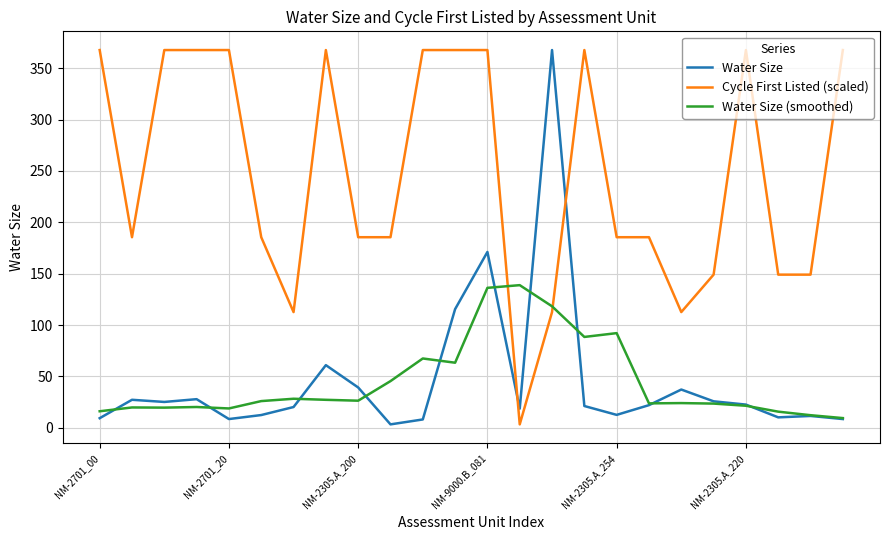

At how many categories does at least one series exceed 77?

24